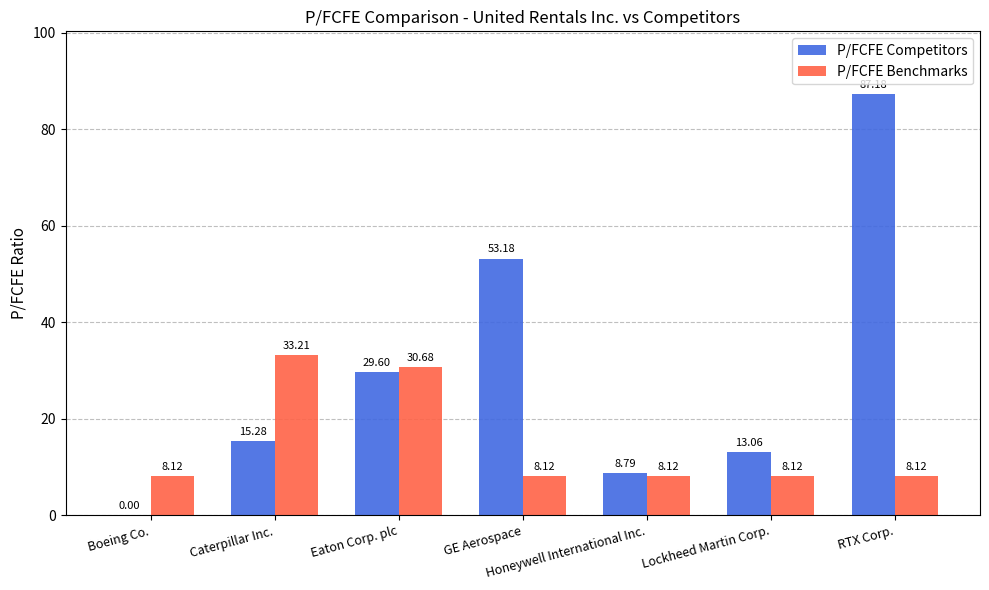

What is the sum of the P/FCFE Competitors values at Lockheed Martin Corp. and Caterpillar Inc.?

28.3